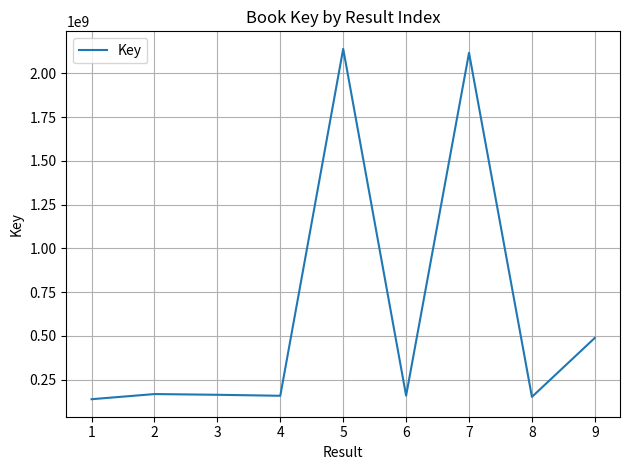

What is the difference between the maximum and minimum values?

2001776255